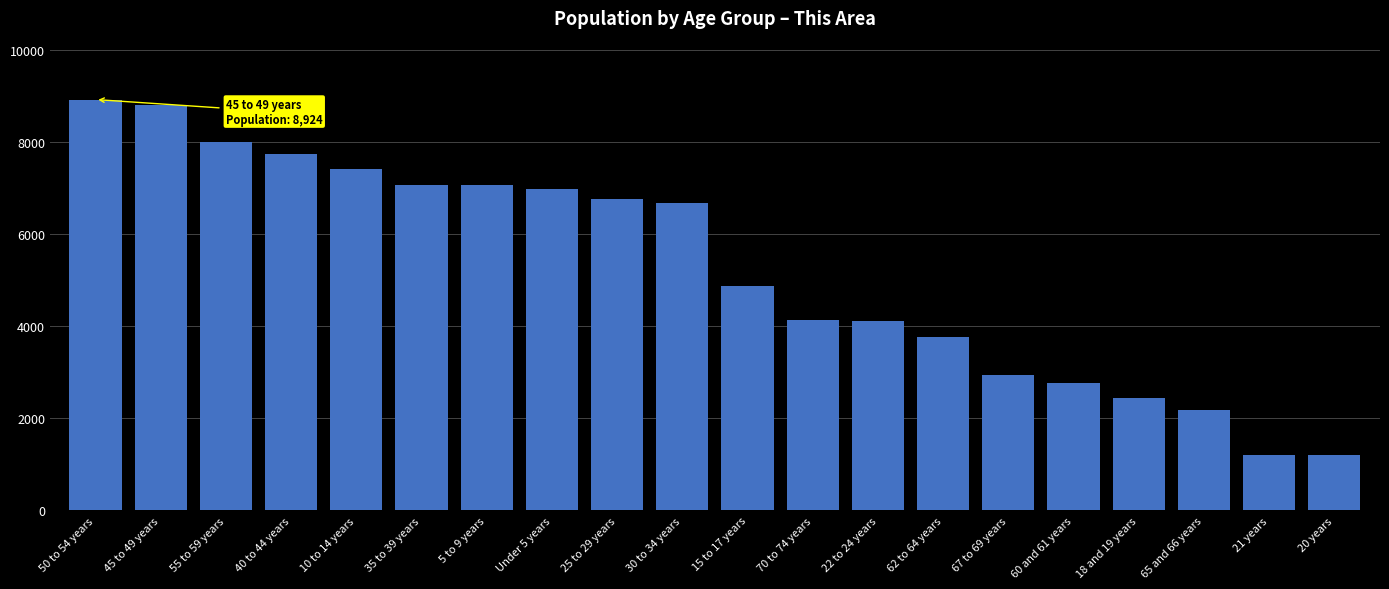

What is the sum of all values?

105094